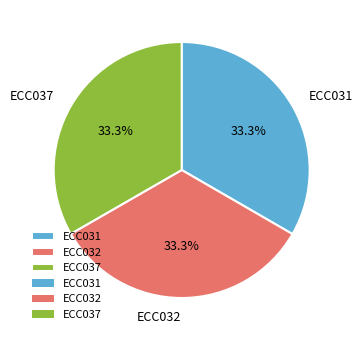

Approximately how many times larger is the value at ECC037 compared to ECC032?

1.0